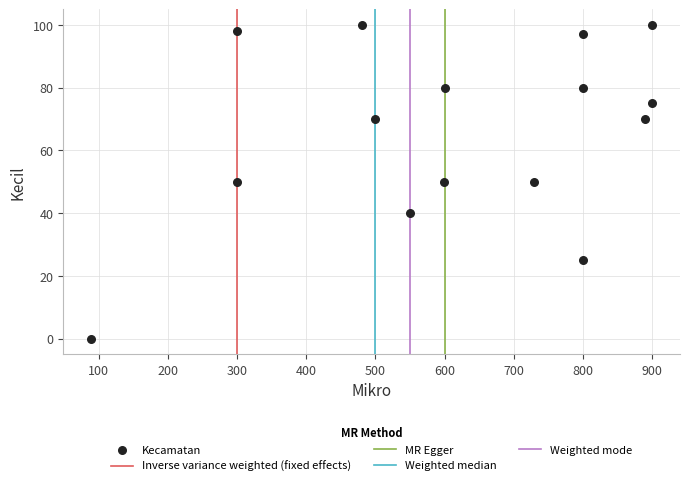

What is the range of Y values (max minus min)?

100